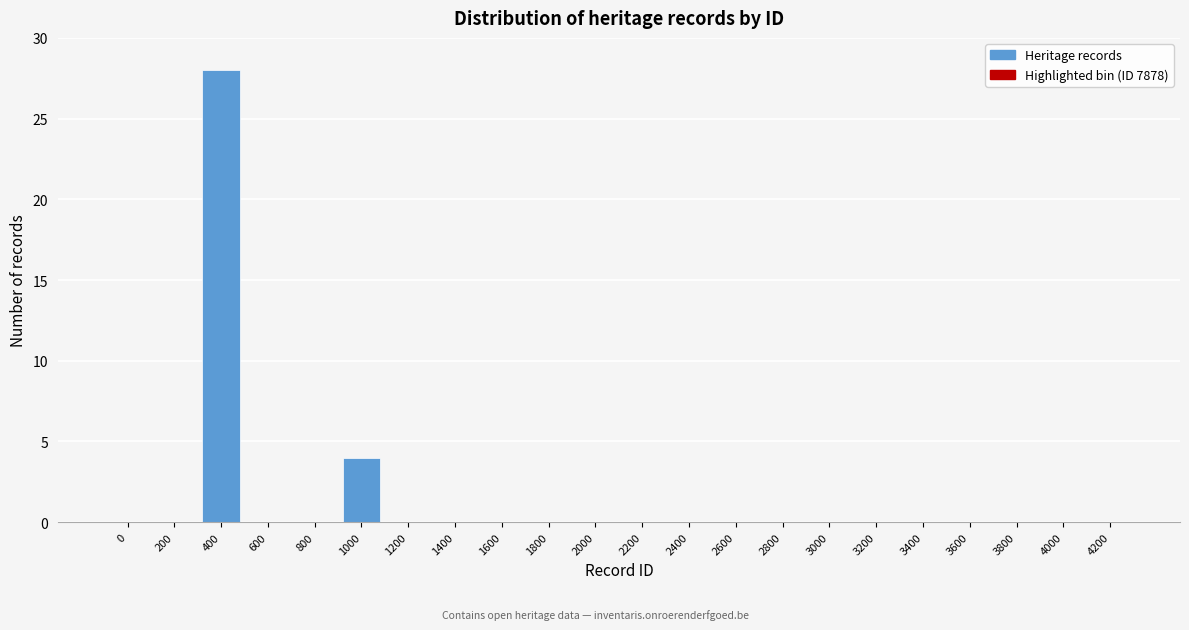

Reading left to right, transcribe all the data shown in this chart.

0=0	200=0	400=28	600=0	800=0	1000=4	1200=0	1400=0	1600=0	1800=0	2000=0	2200=0	2400=0	2600=0	2800=0	3000=0	3200=0	3400=0	3600=0	3800=0	4000=0	4200=0